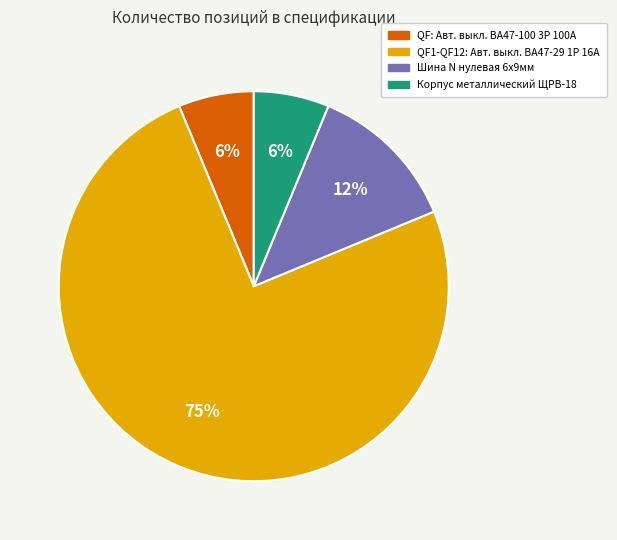

Is the sum of Корпус металлический ЩРВ-18 and Шина N нулевая 6х9мм greater than half?

No